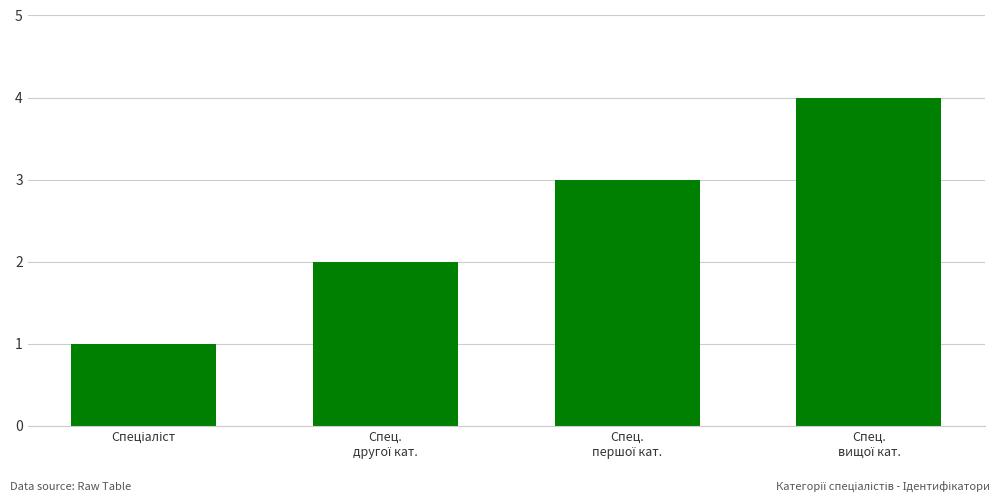

What is the greatest value displayed?

4